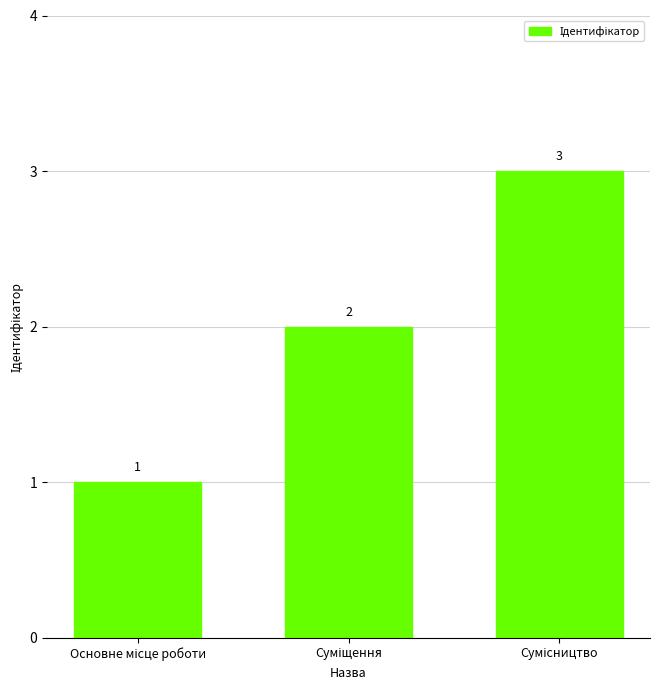

What is the sum of all values?

6